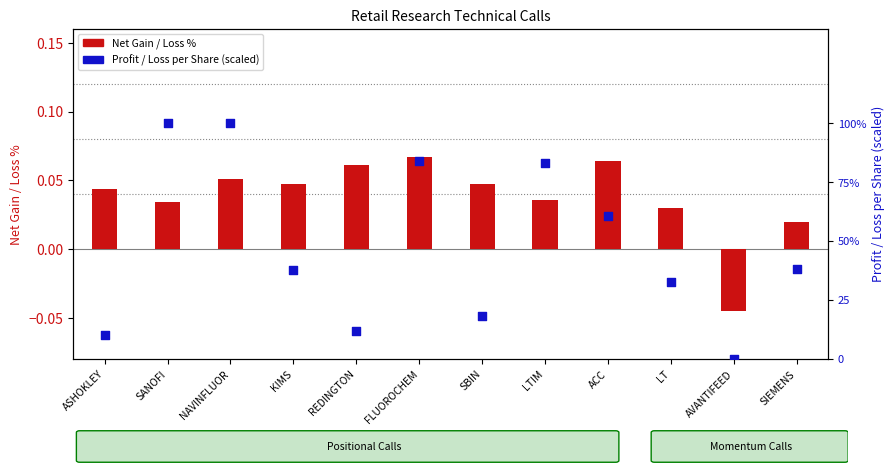

At which category is the sum across all series the highest?

NAVINFLUOR